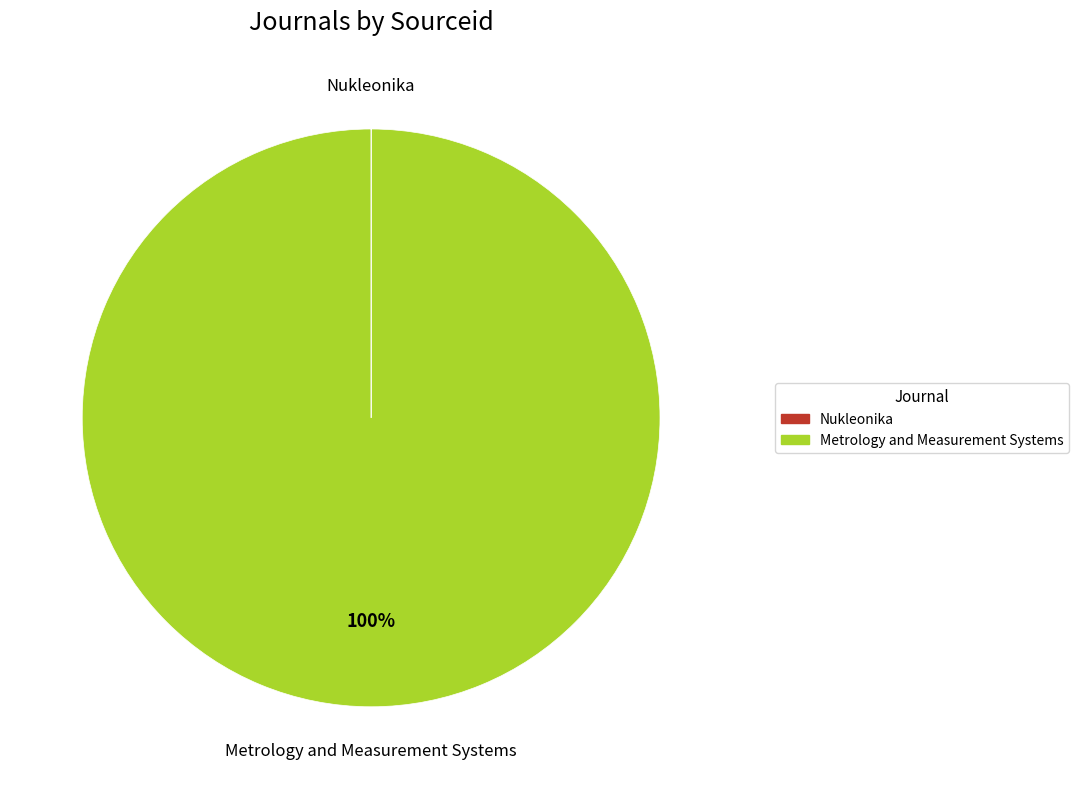

To the nearest percent, what is the difference between the largest and smallest slice percentages?

100%